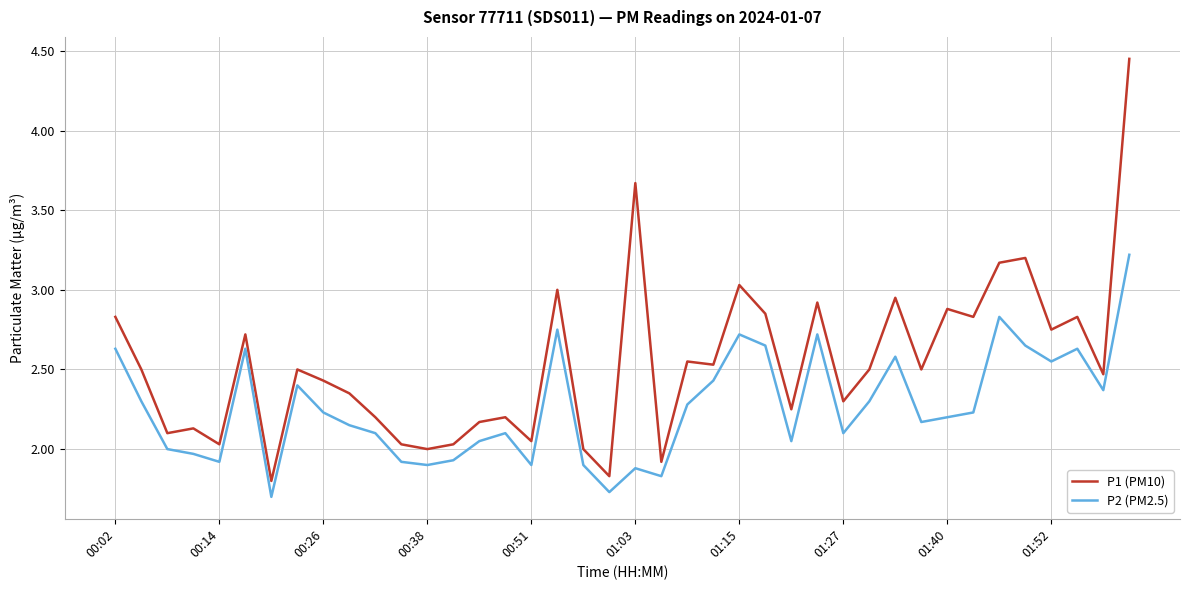

Which series has the largest total across all categories?

P1 (PM10)